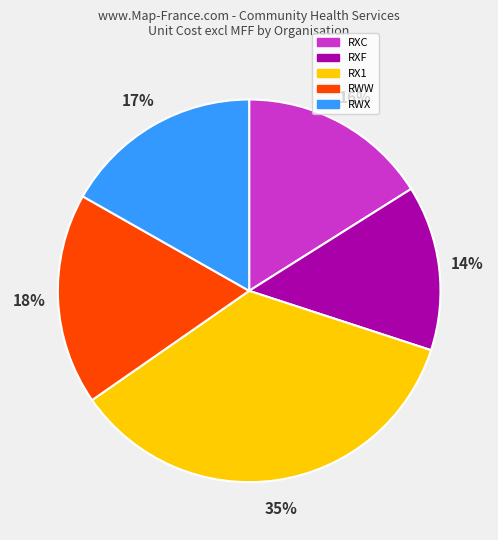

To the nearest percent, what is the difference between the RX1 and RWW slice percentages?

17%